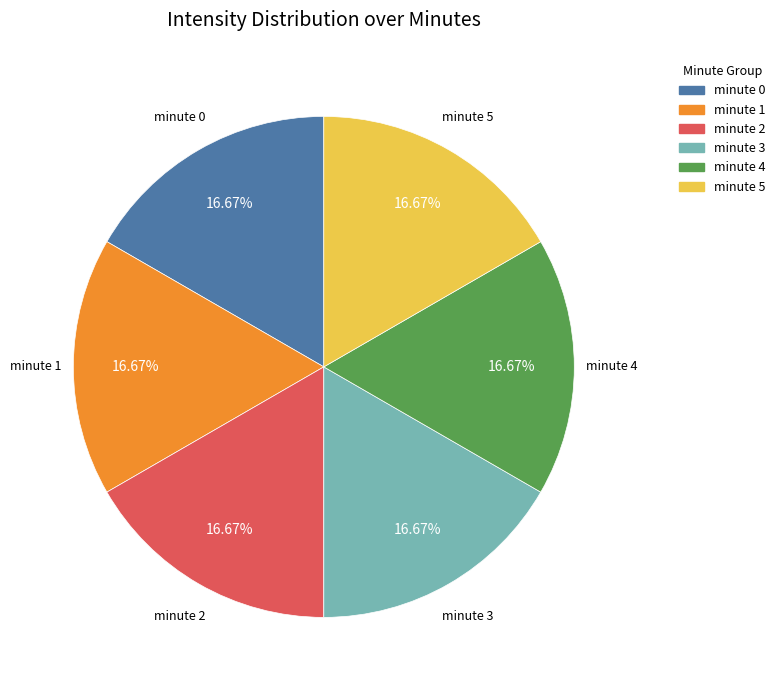

To the nearest percent, what is the combined percentage of minute 1 and minute 3?

33%